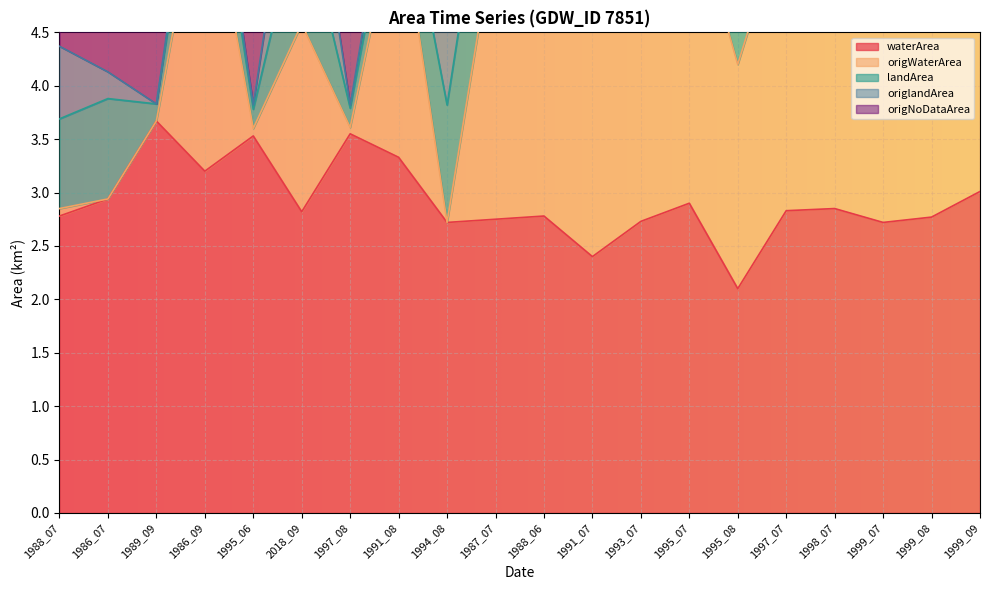

True or false: waterArea has more than 1 points higher than both neighbors.

True